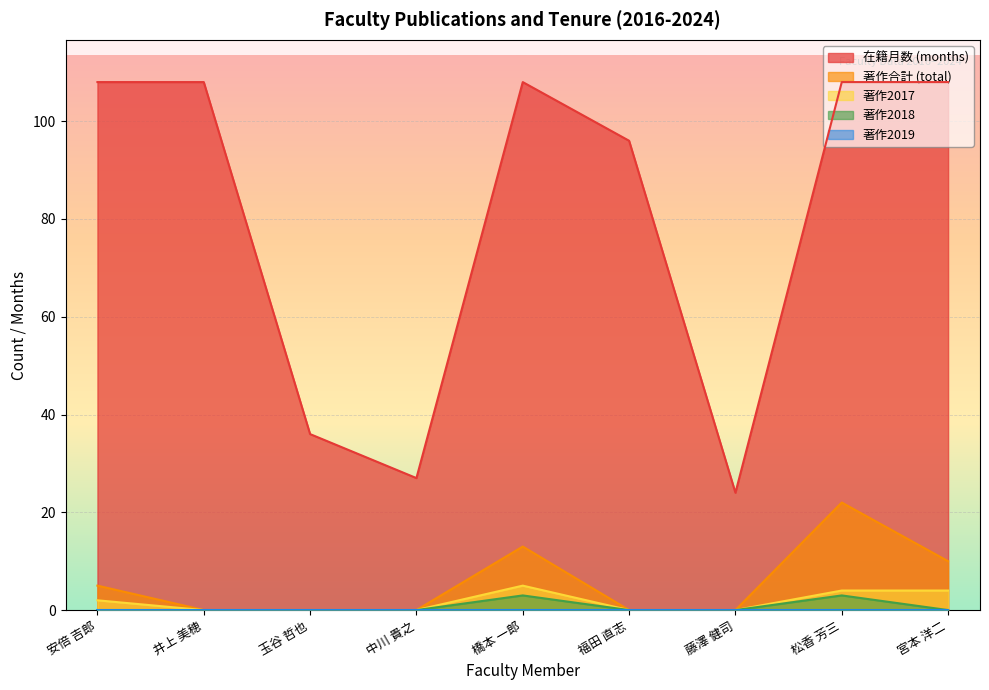

Between 橋本 一郎 and 玉谷 哲也, which is larger?

橋本 一郎